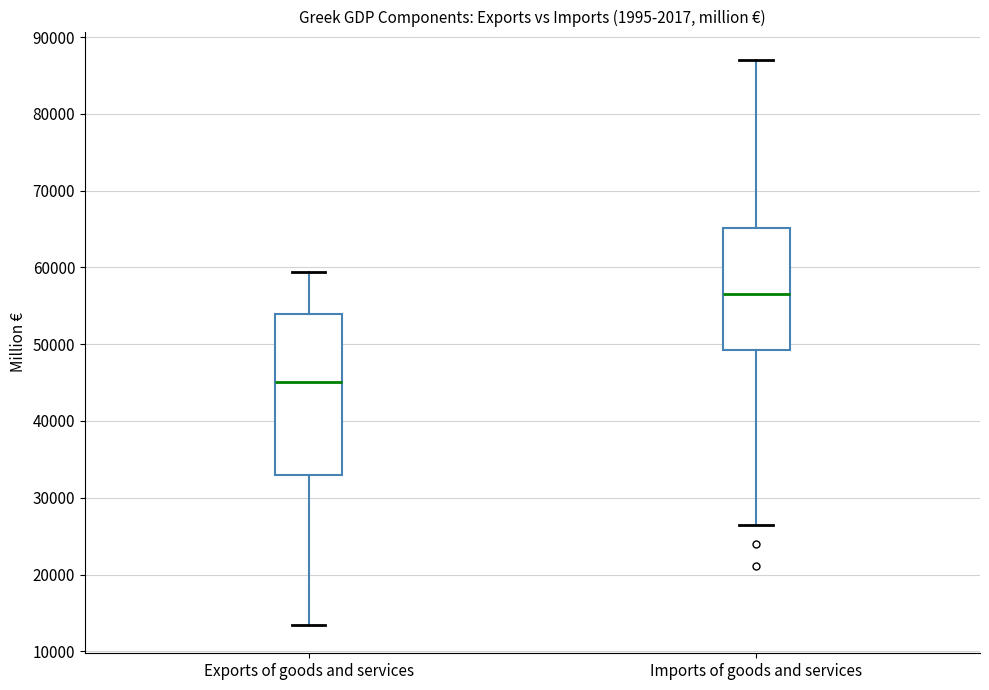

Which box is the tallest, from its lower edge to its upper edge?

Exports of goods and services